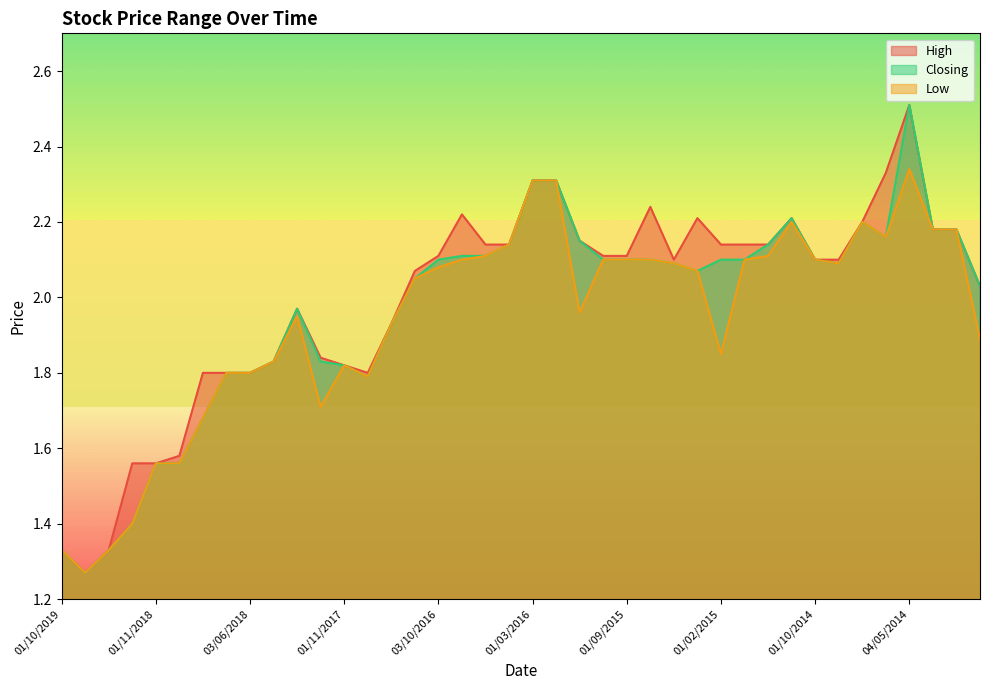

What is the label of the 37th point from the right?

03/02/2019